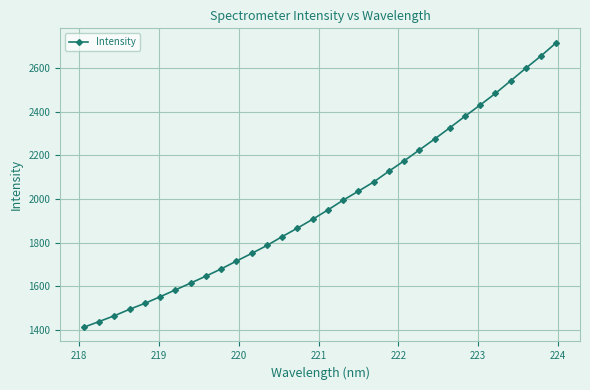

What is the difference between the maximum and second lowest values?

1276.9